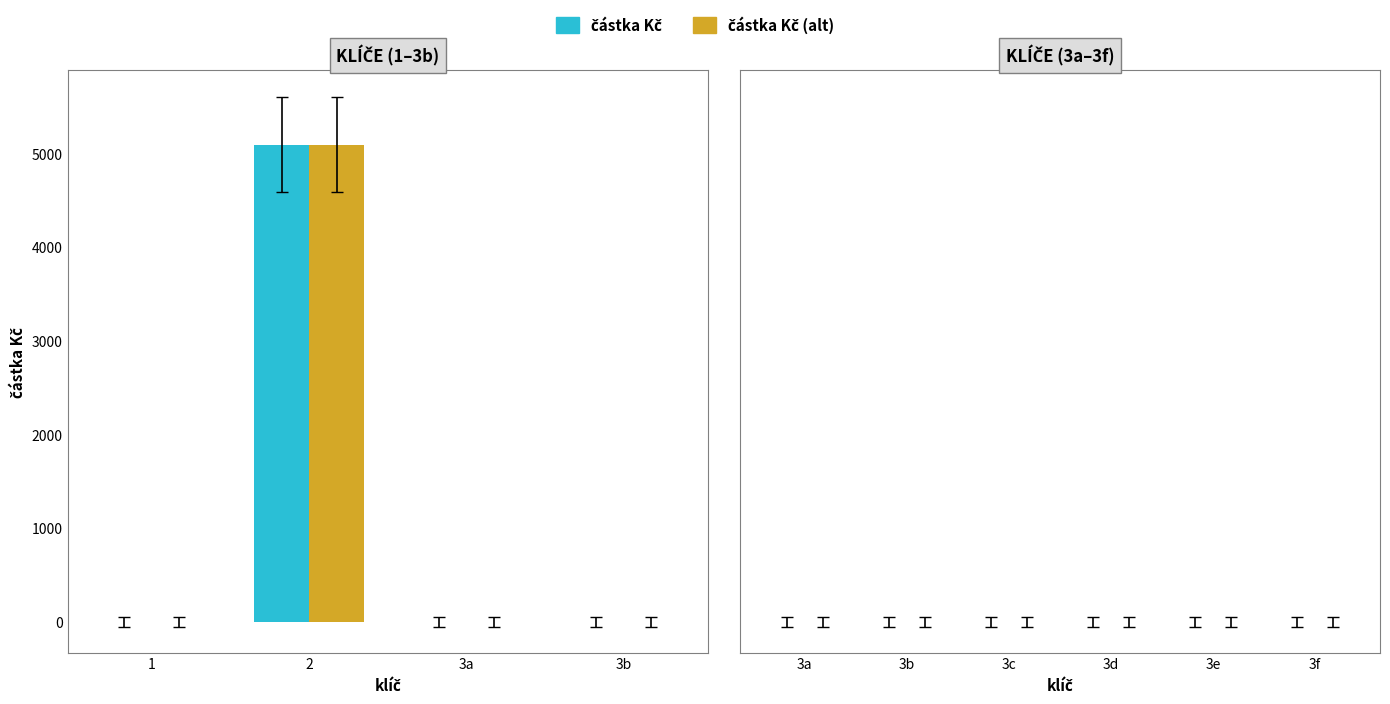

What is the maximum value shown in the chart?

5100